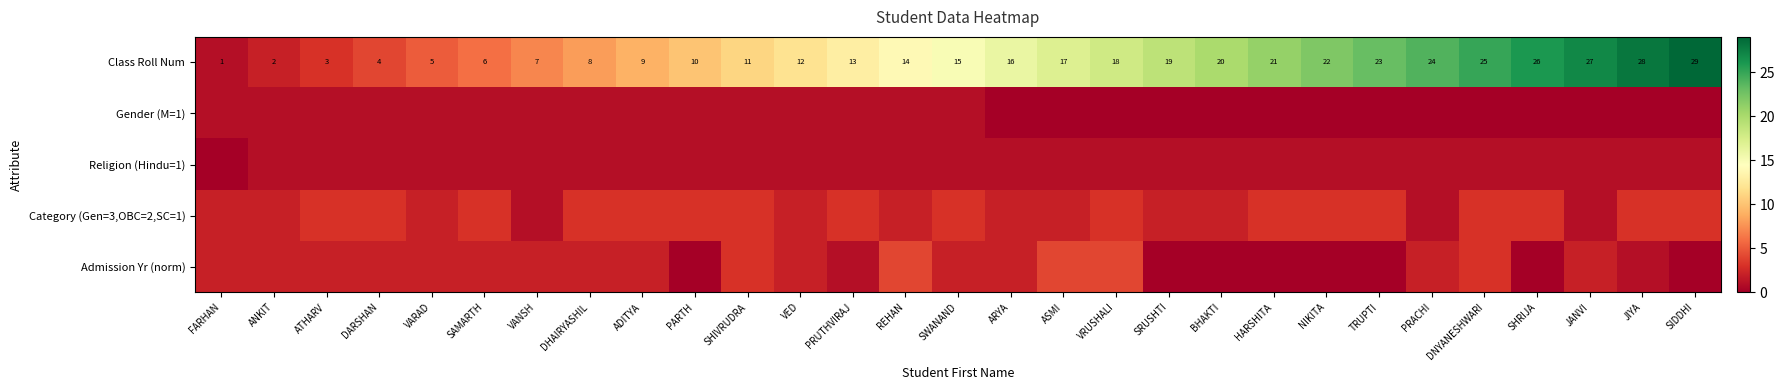

Is it true that Class Roll Num equals 45 at SIDDHI?

False